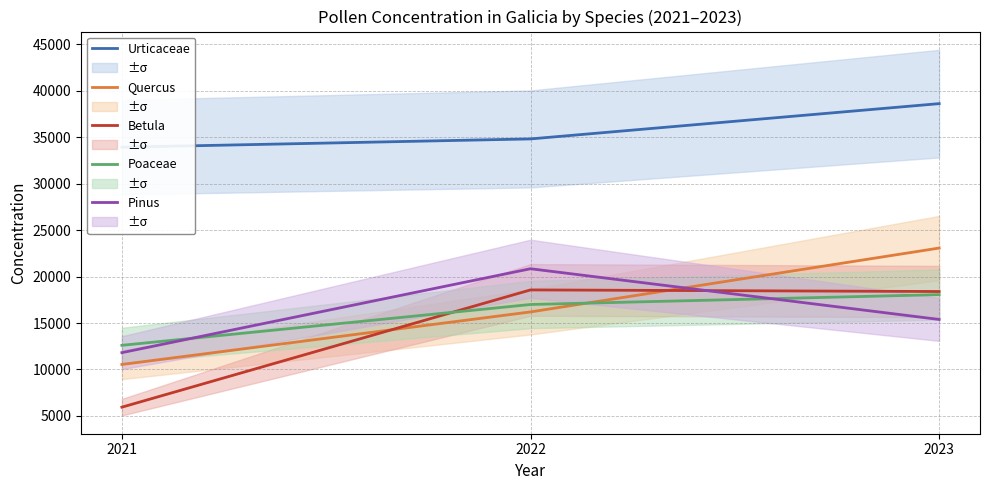

Where is Quercus nearest to the value 16805?

2022